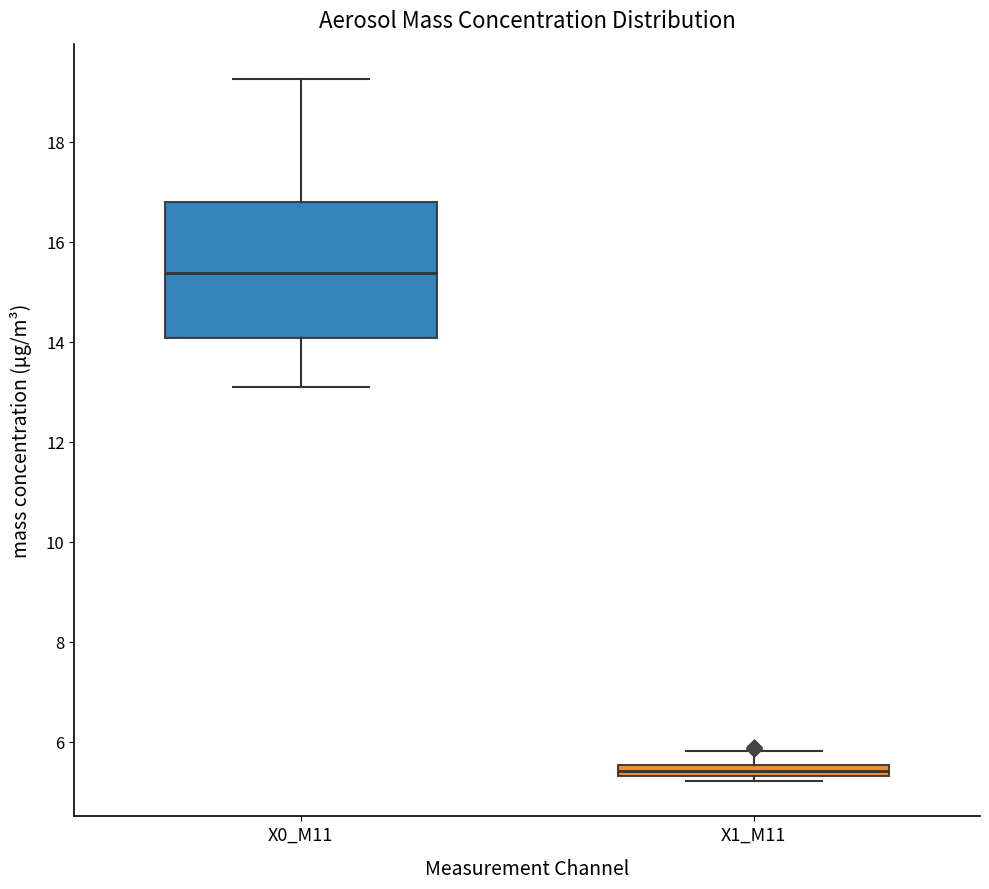

Comparing the boxes themselves (not the whiskers), which one is the tallest?

X0_M11